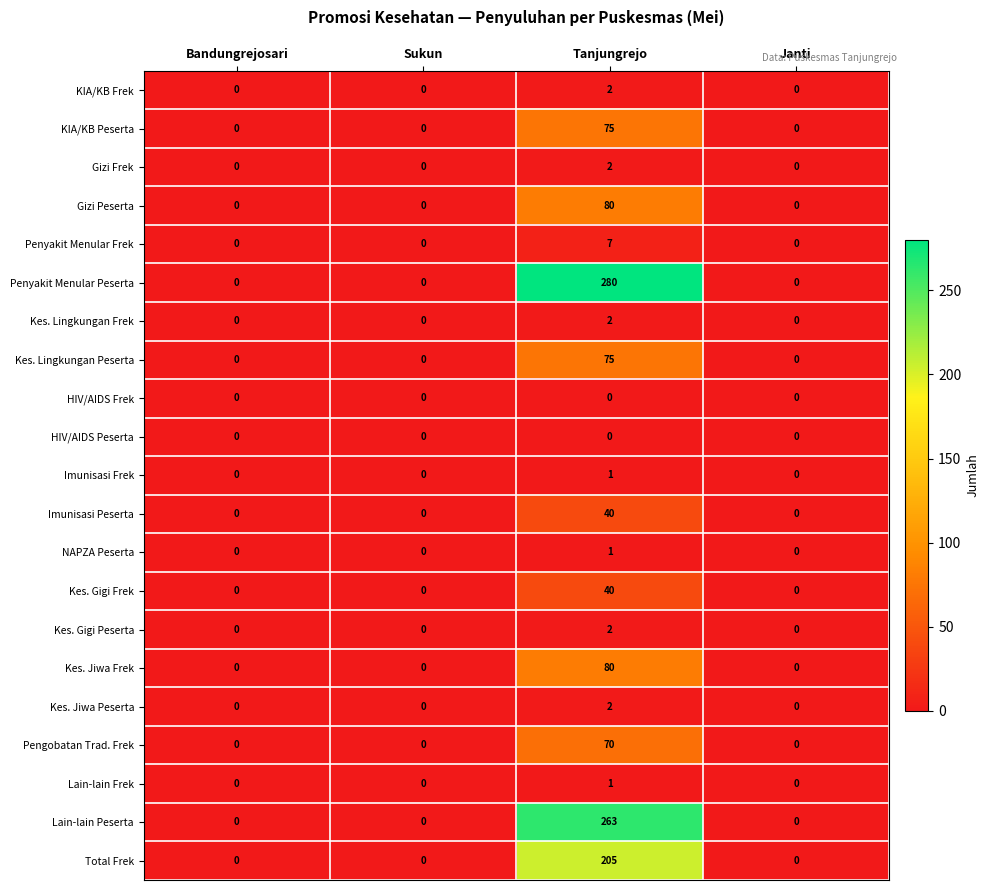

What is the maximum value shown in the chart?

280